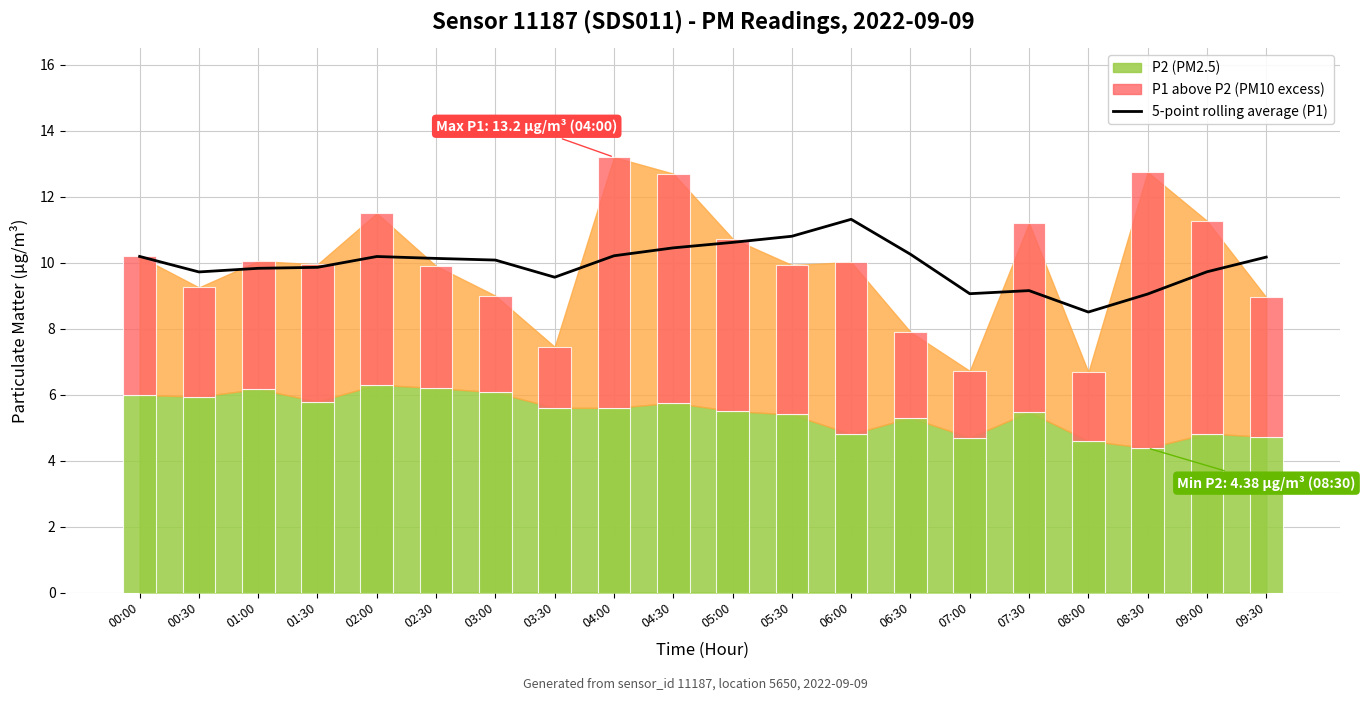

What is the sum of all values?

198.9